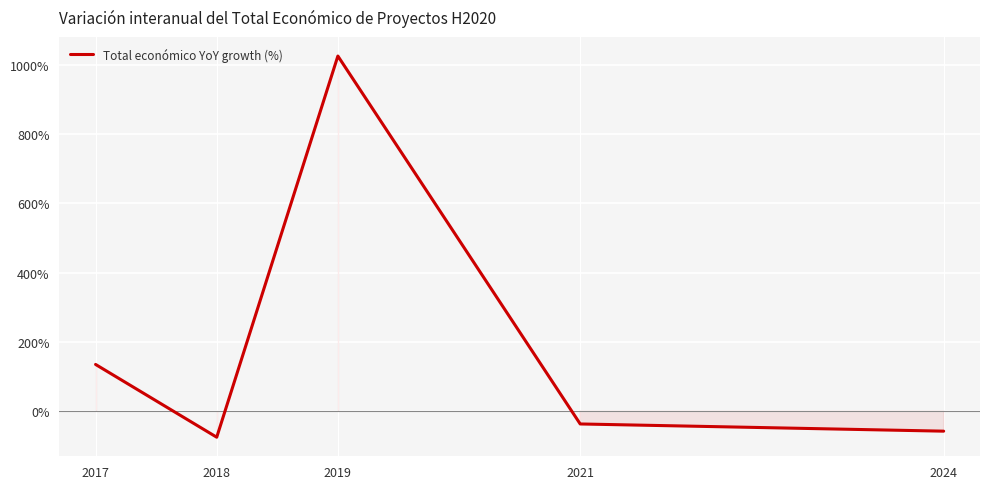

What is the sum of the values at 2017 and 2018?

59.8